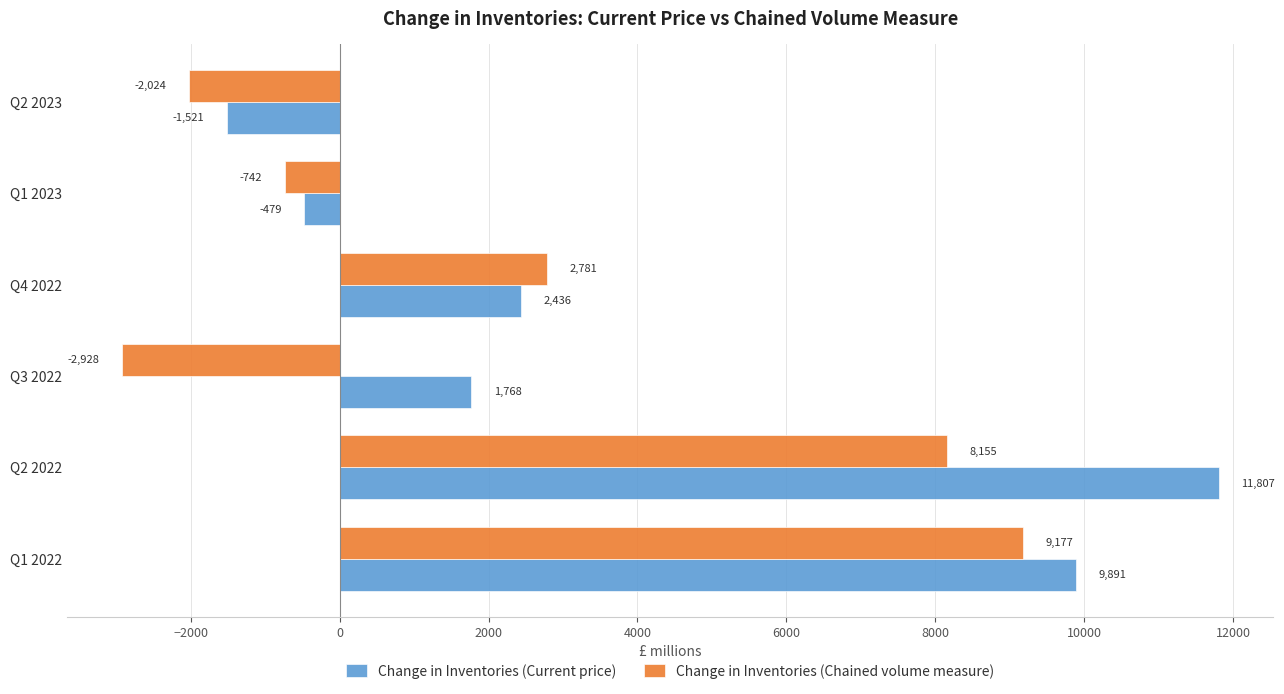

What is the difference between the second highest and minimum values in the Change in Inventories (Chained volume measure) series?

11083